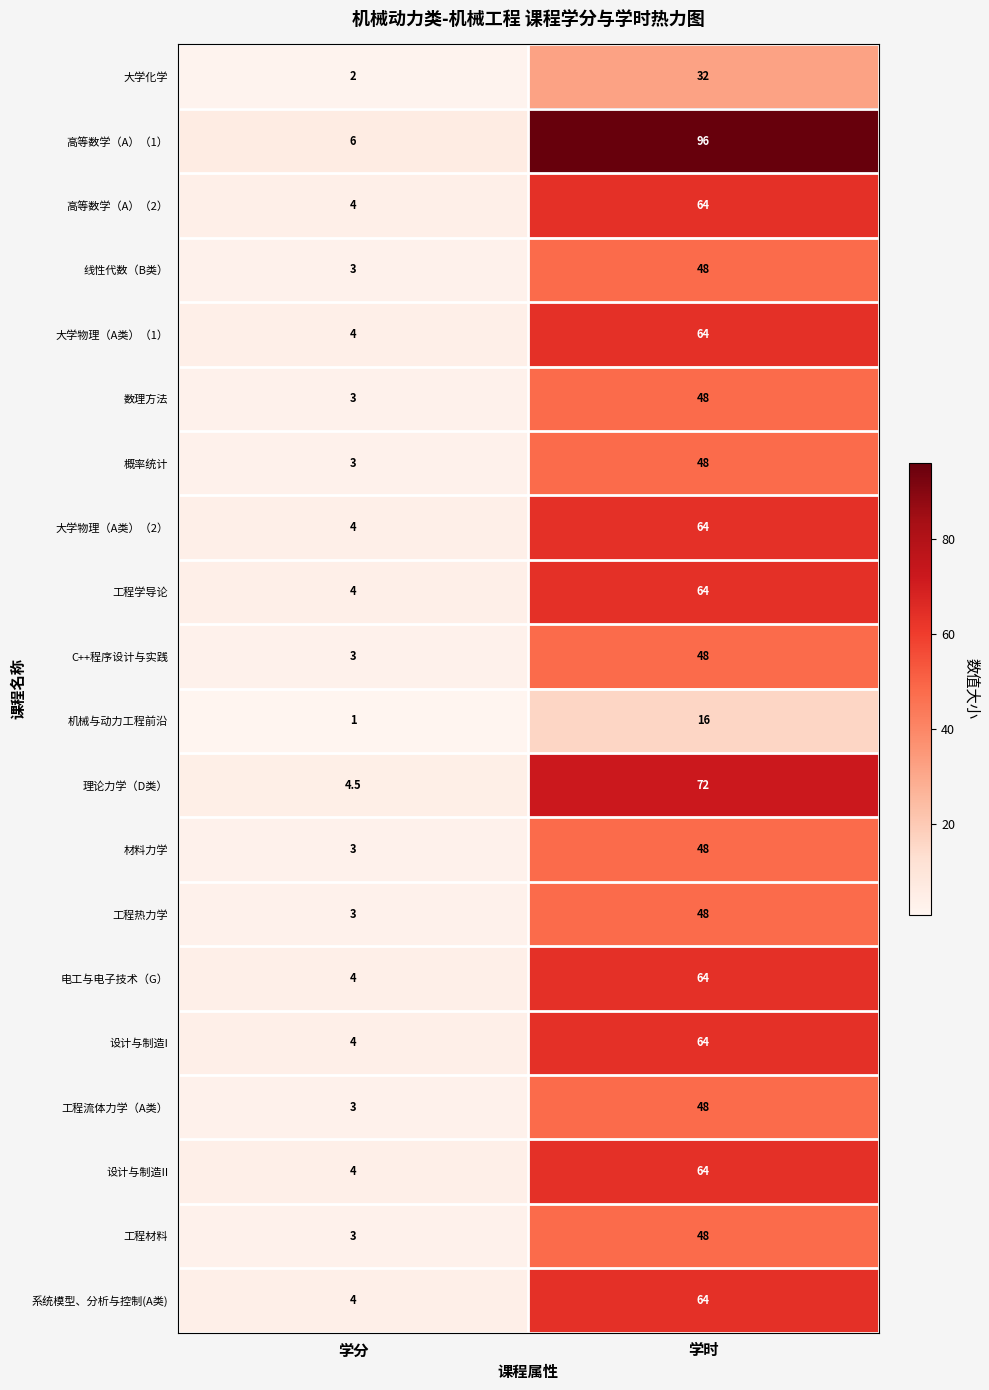

What is the difference between the maximum and minimum values in the 机械与动力工程前沿 series?

15.0